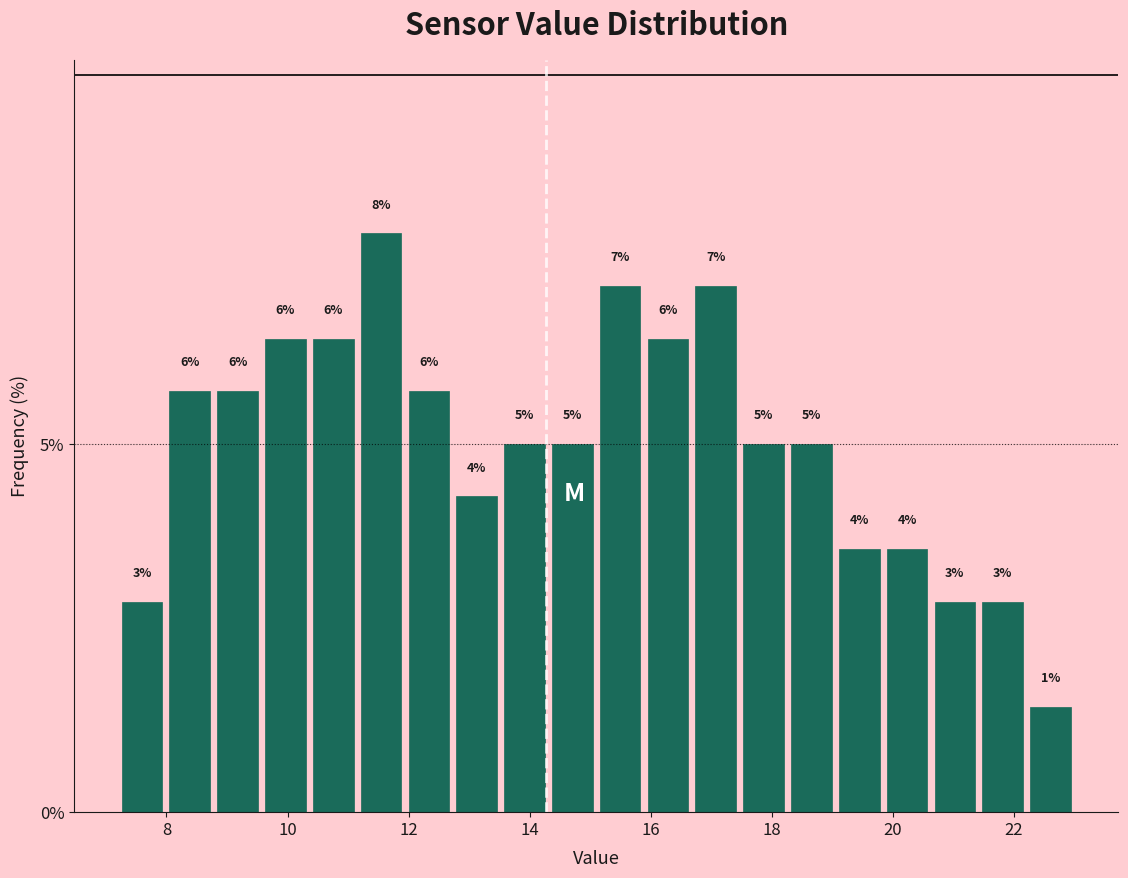

Read against the x-axis, roughly where is the centre of the tallest bar?

11.6